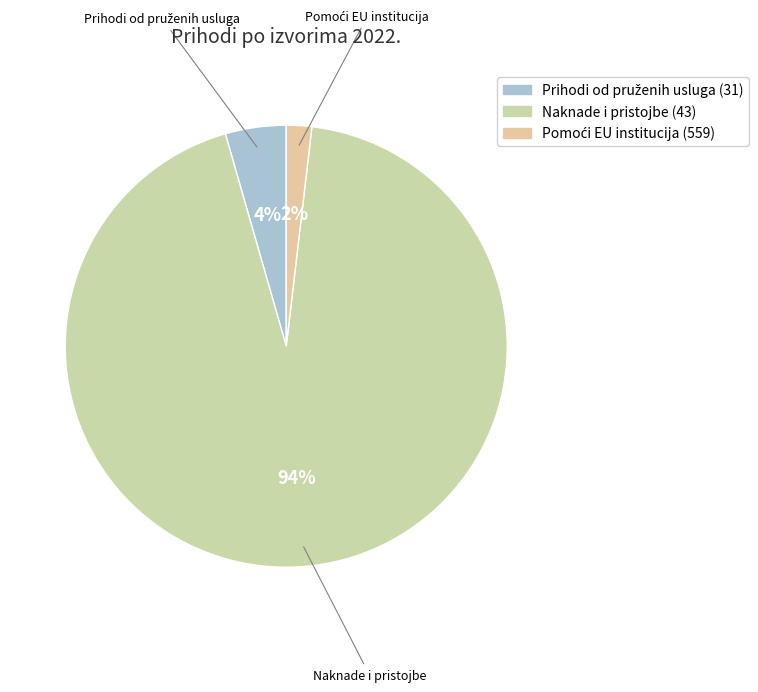

Which slice is the largest?

Naknade i pristojbe (43)